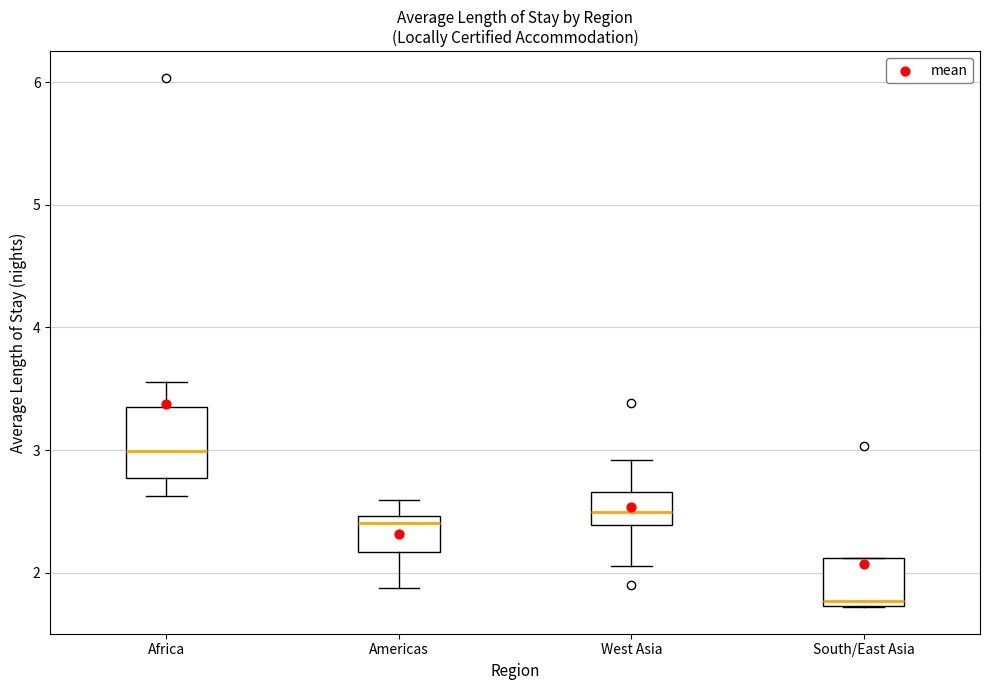

Reading left to right, transcribe this box plot: for each box, give where its median line is, the range the box spans, and where its two whiskers end, as read against the y-axis. The values are not printed on the chart, so give them approximately, as read against the axis.

Africa: median 3.0, box 2.8 to 3.4, whiskers 2.6 to 3.6
Americas: median 2.4, box 2.2 to 2.5, whiskers 1.9 to 2.6
West Asia: median 2.5, box 2.4 to 2.7, whiskers 2.1 to 2.9
South/East Asia: median 1.8, box 1.7 to 2.1, whiskers 1.7 to 2.1